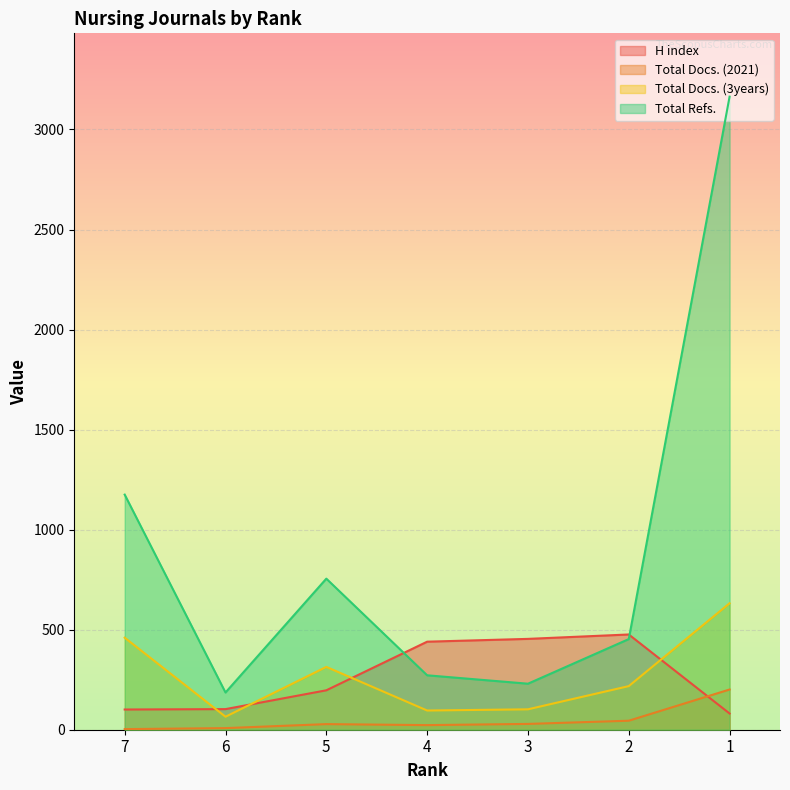

At which category does Total Refs. reach its first local valley?

6